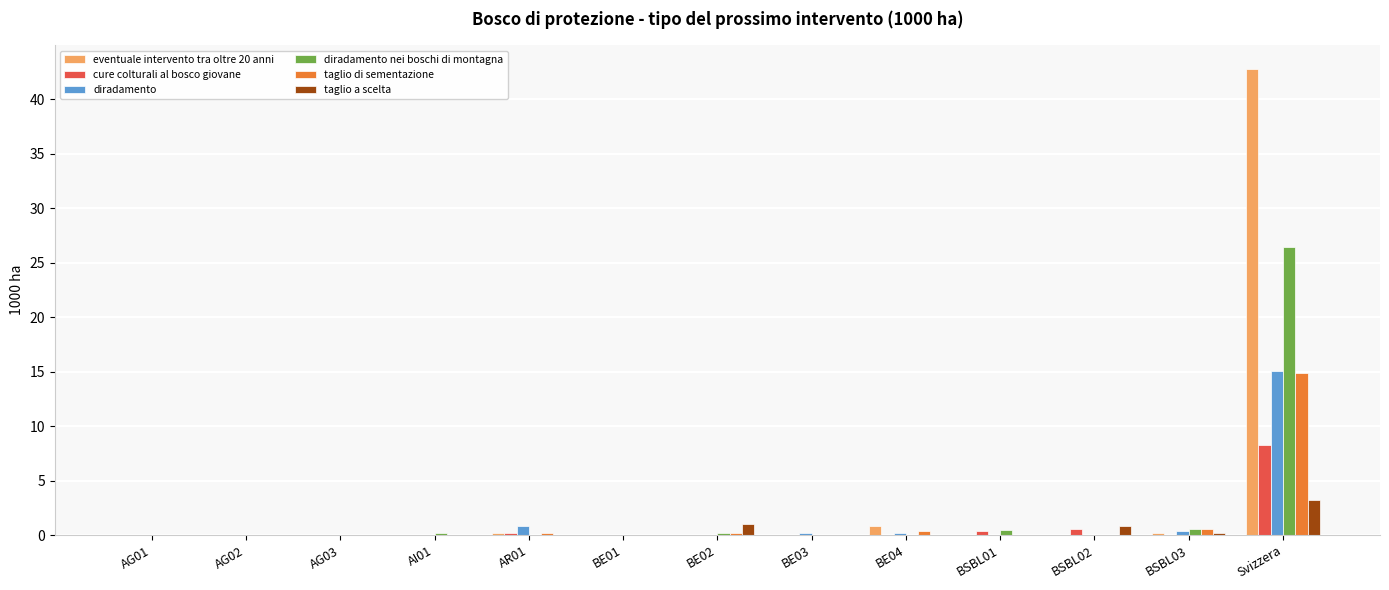

What is the sum of the cure colturali al bosco giovane values at BE03 and BSBL01?

0.4